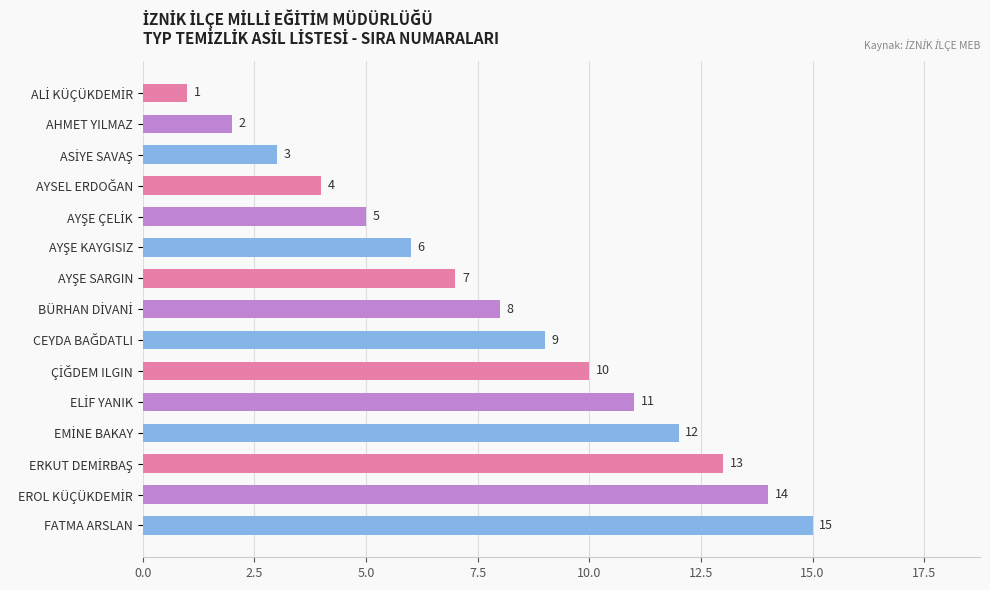

What is the value of the 15th bar from the top?

15